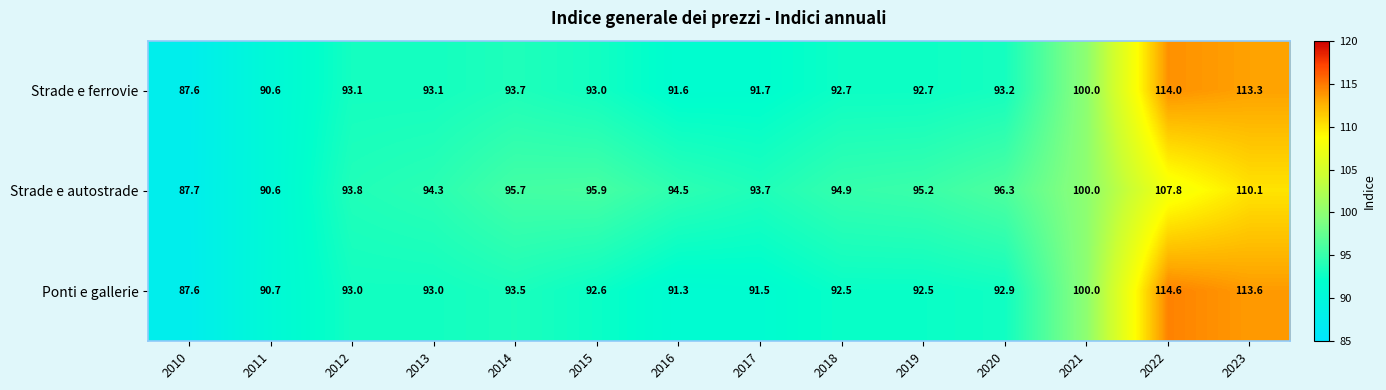

What is the smallest value displayed?

87.6